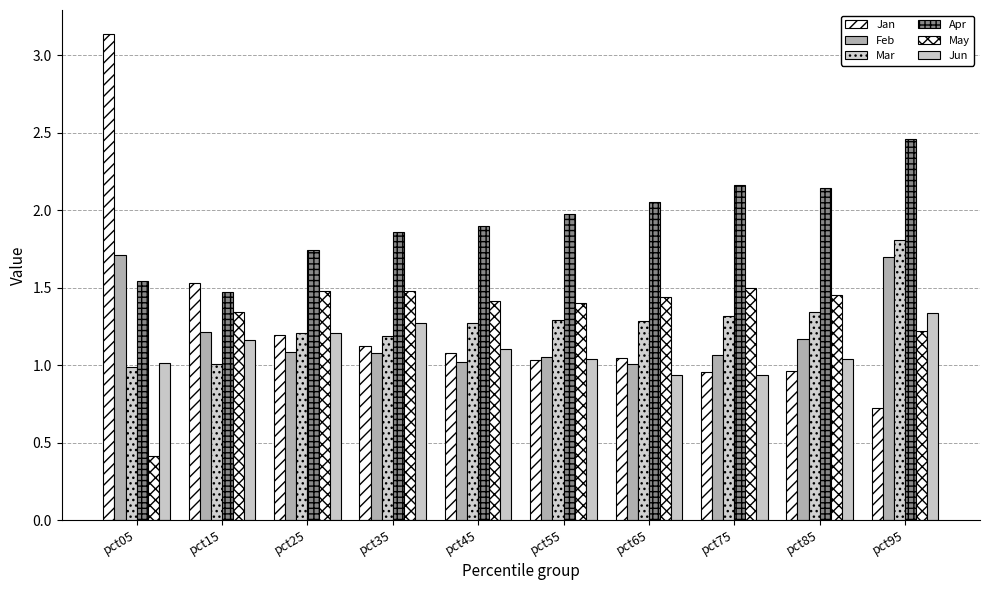

Reading left to right, list all the values displayed in this chart.

Jan: 3.1	1.5	1.2	1.1	1.1	1.0	1.0	1.0	1.0	0.7
Feb: 1.7	1.2	1.1	1.1	1.0	1.0	1.0	1.1	1.2	1.7
Mar: 1.0	1.0	1.2	1.2	1.3	1.3	1.3	1.3	1.3	1.8
Apr: 1.5	1.5	1.7	1.9	1.9	2.0	2.1	2.2	2.1	2.5
May: 0.4	1.3	1.5	1.5	1.4	1.4	1.4	1.5	1.5	1.2
Jun: 1.0	1.2	1.2	1.3	1.1	1.0	0.9	0.9	1.0	1.3